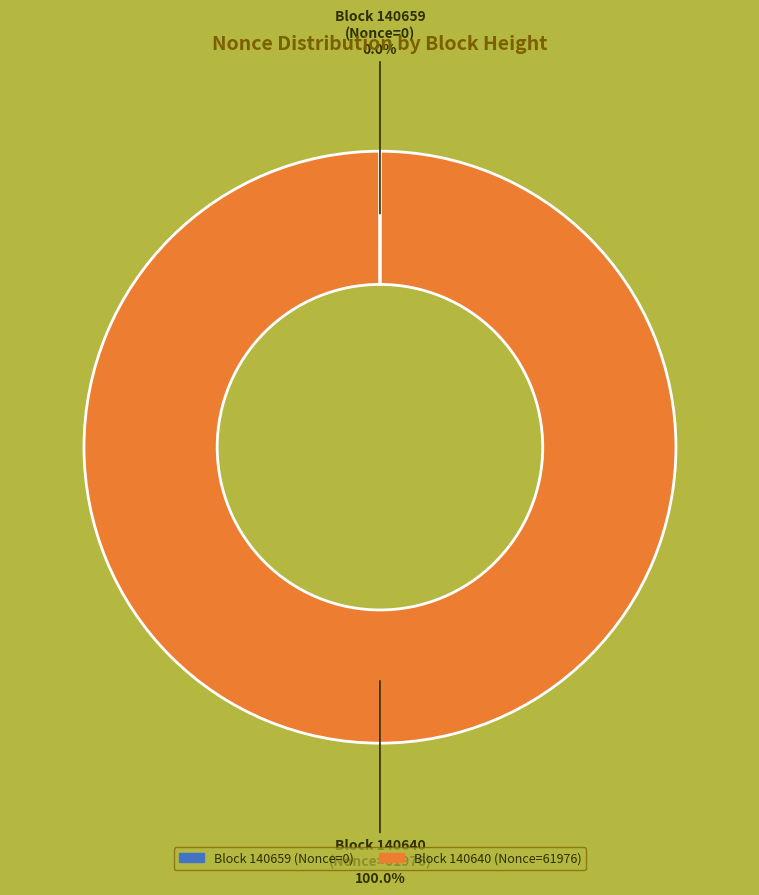

Is there a majority slice in this chart?

Yes